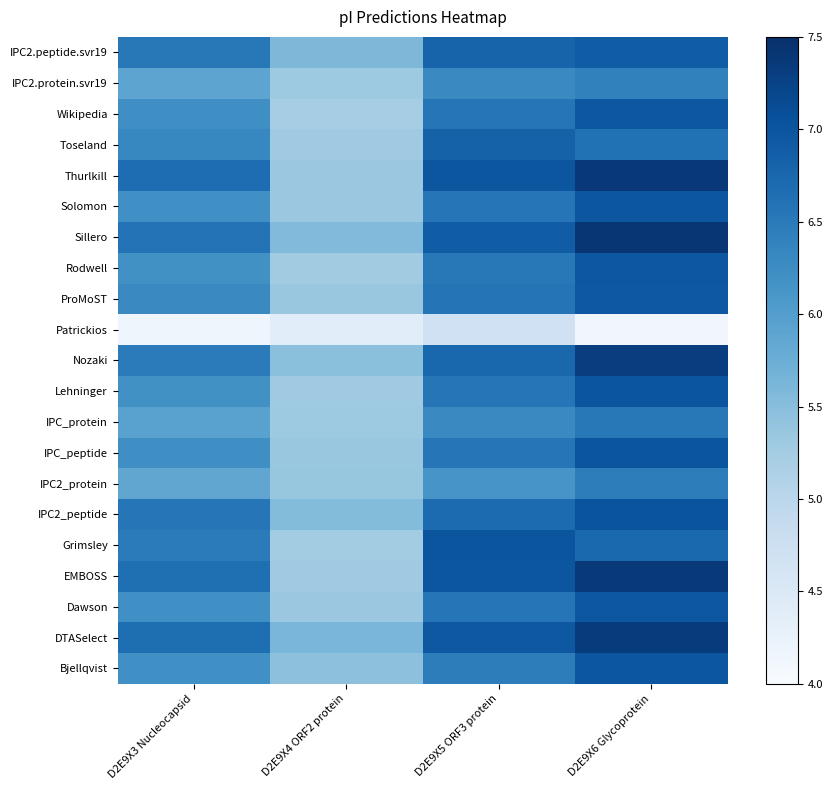

Rank the series at D2E9X5 ORF3 protein from lowest to highest value.

Patrickios, IPC2_protein, IPC2.protein.svr19, IPC_protein, Bjellqvist, Rodwell, Dawson, Lehninger, Solomon, Wikipedia, IPC_peptide, ProMoST, IPC2_peptide, Nozaki, IPC2.peptide.svr19, Toseland, Sillero, DTASelect, EMBOSS, Thurlkill, Grimsley